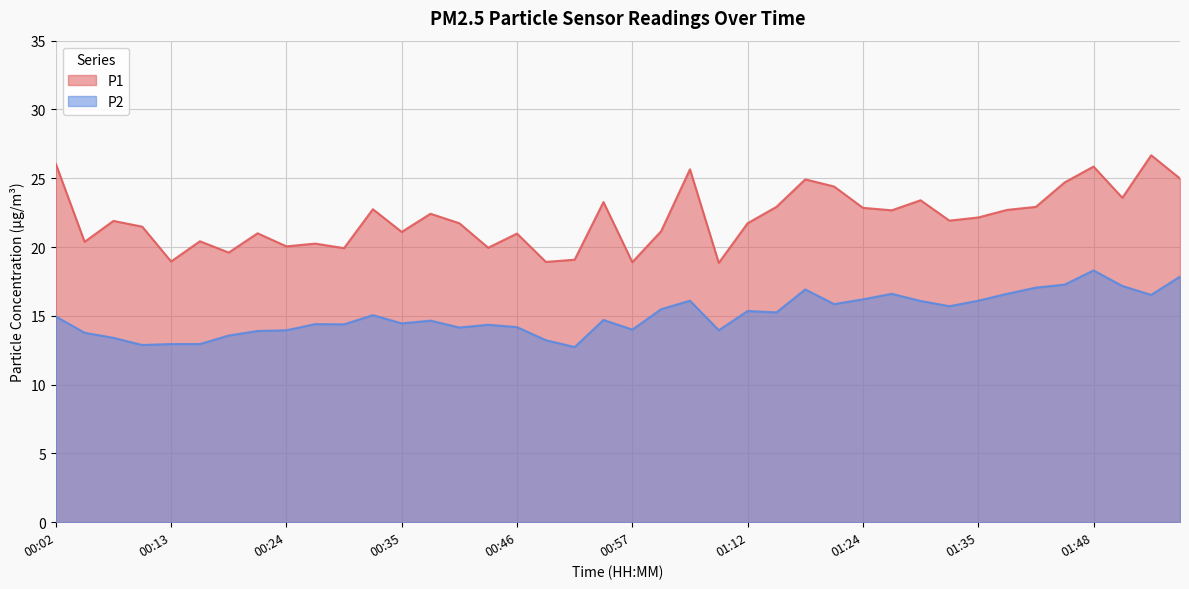

True or false: P2 has more than 2 interior local peaks.

True